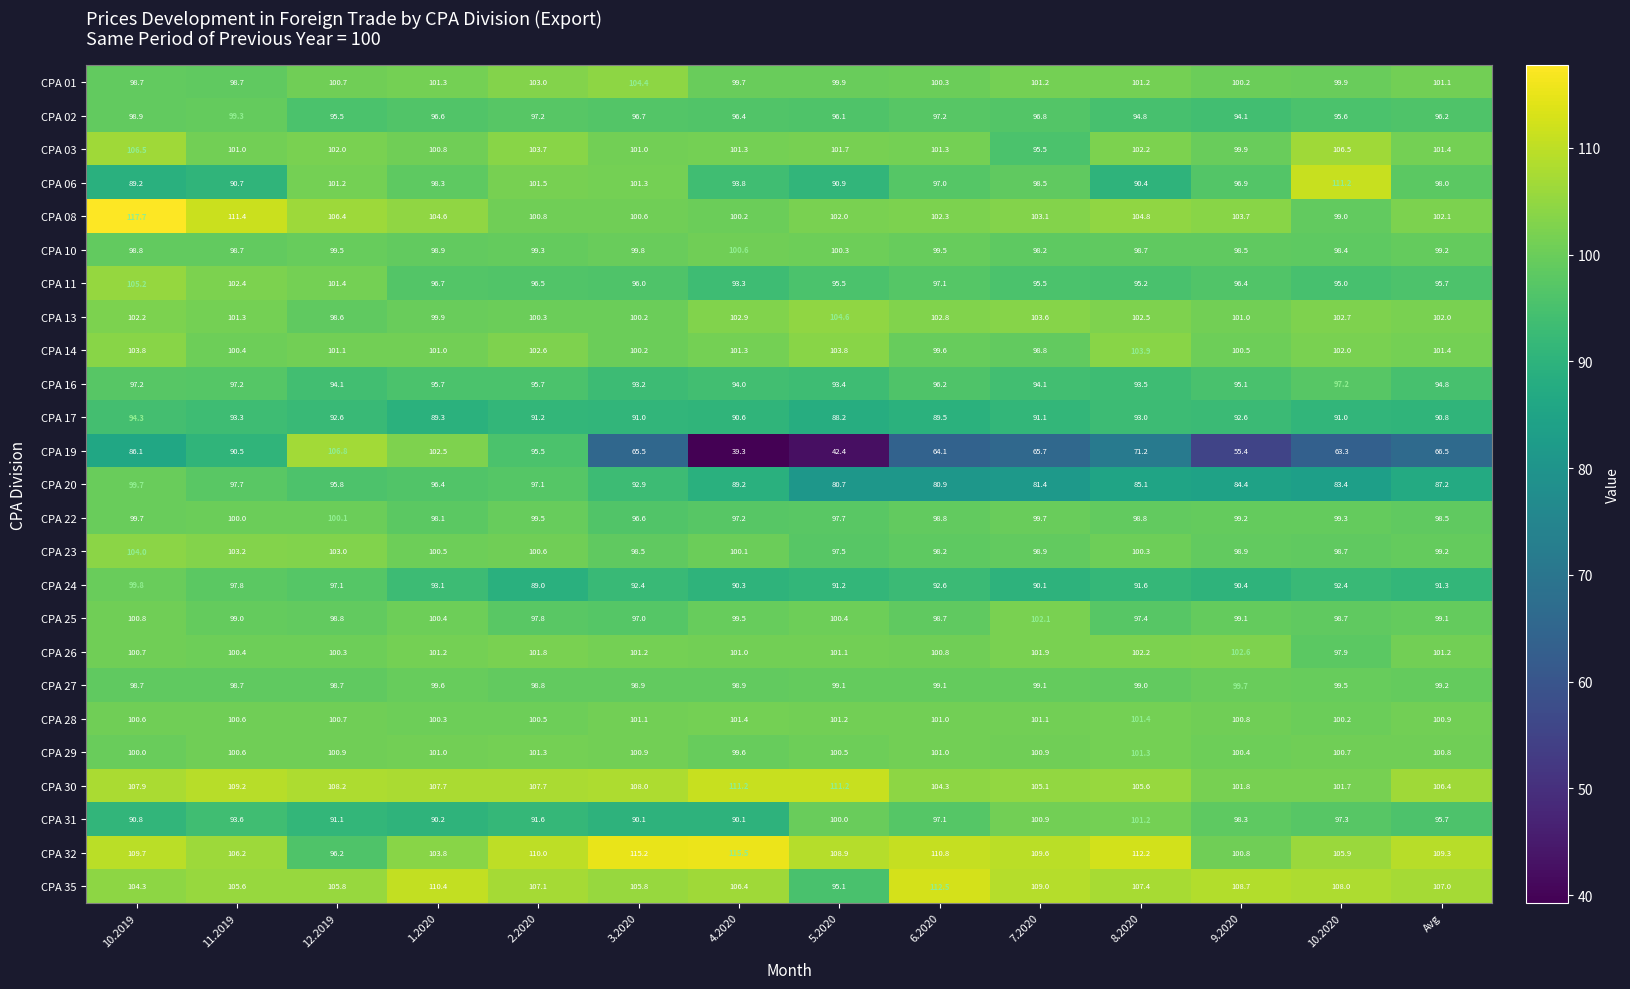

Where does the CPA 32 series first go above 109?

10.2019